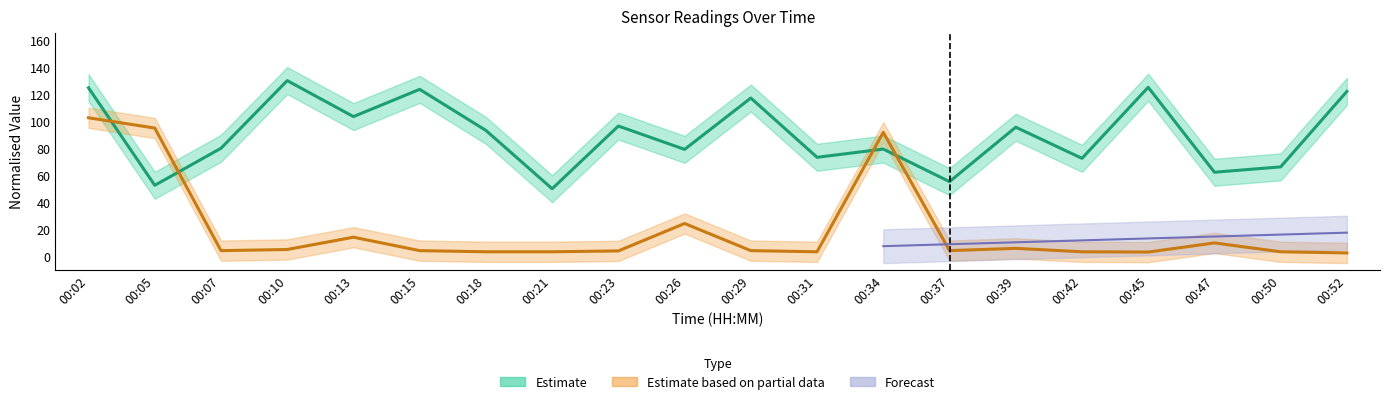

The value of Samples at 00:45 is 72.6. True or false?

False